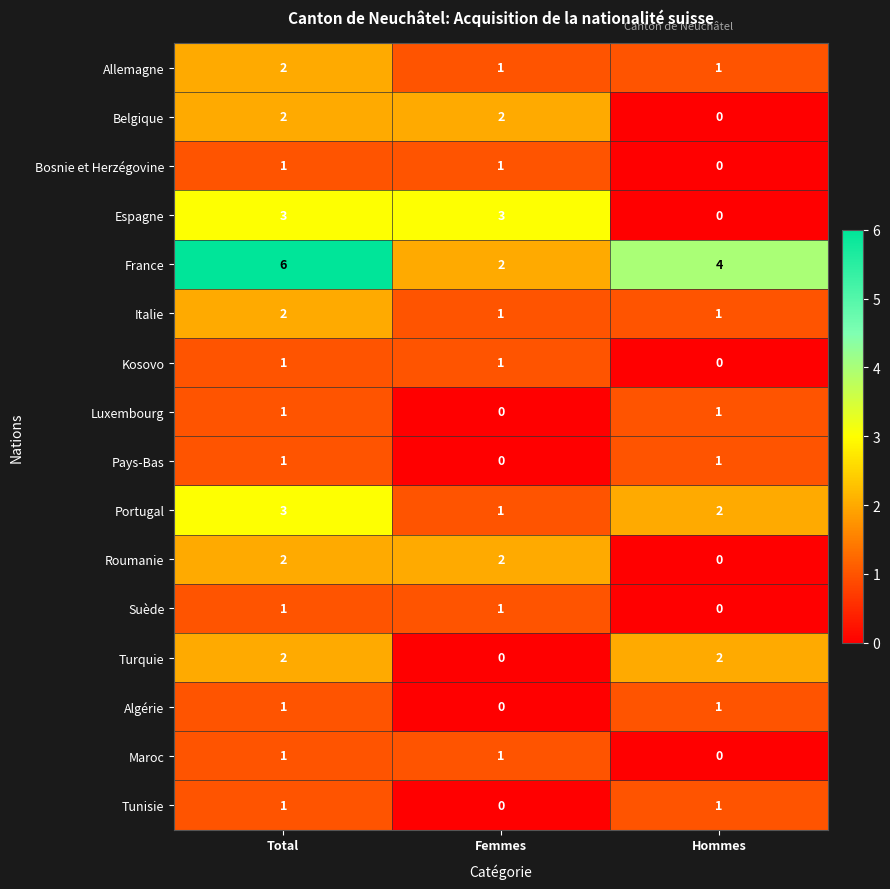

How many France values are between 2 and 6?

3